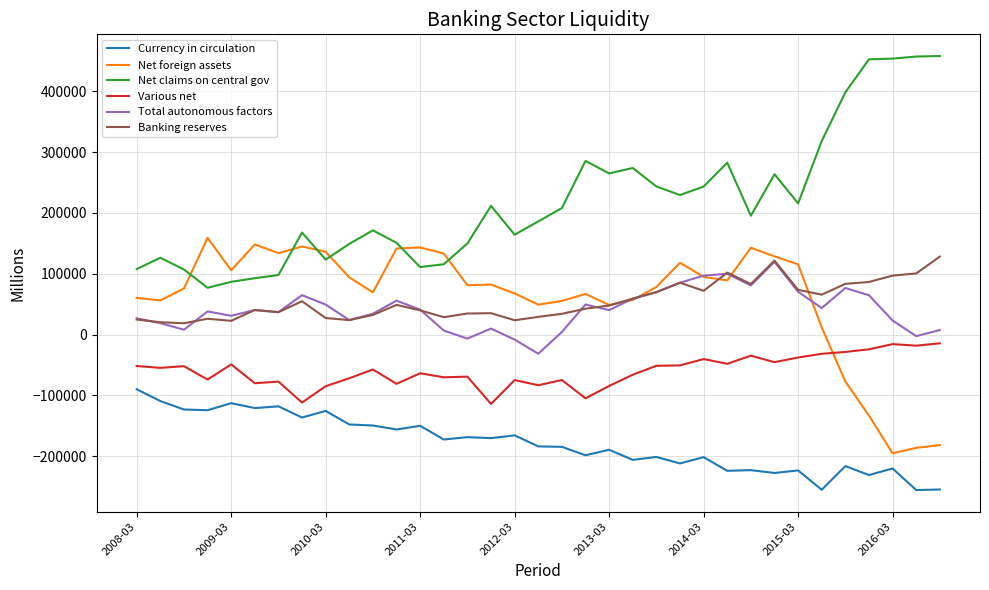

What is the maximum value shown in the chart?

457923.6